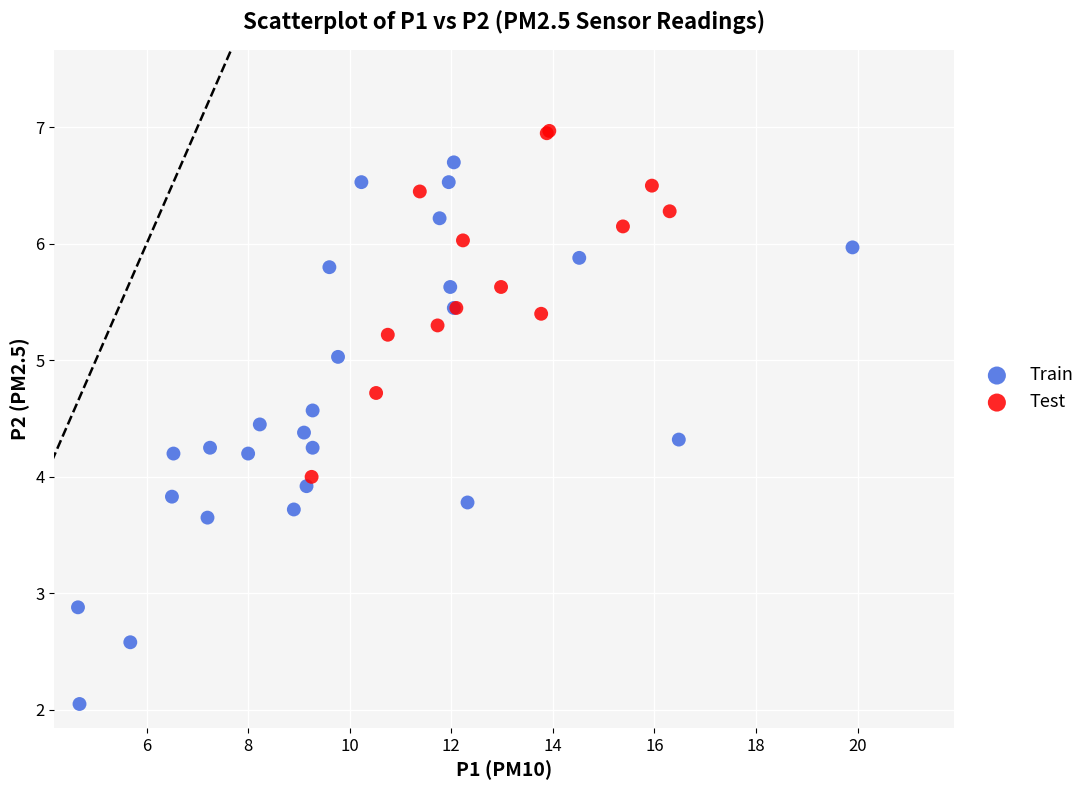

Which series has the widest spread of Y values?

Train